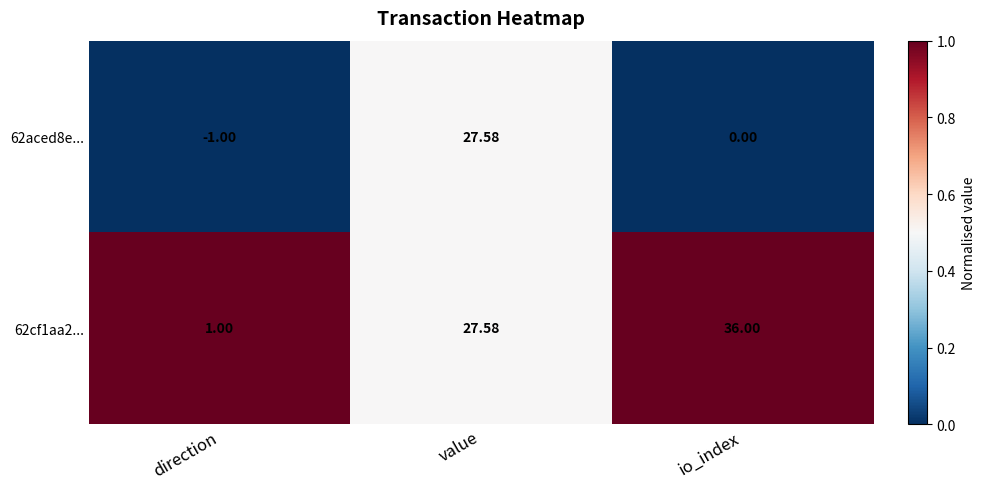

Which category has the lowest value in the 62aced8e... series?

direction